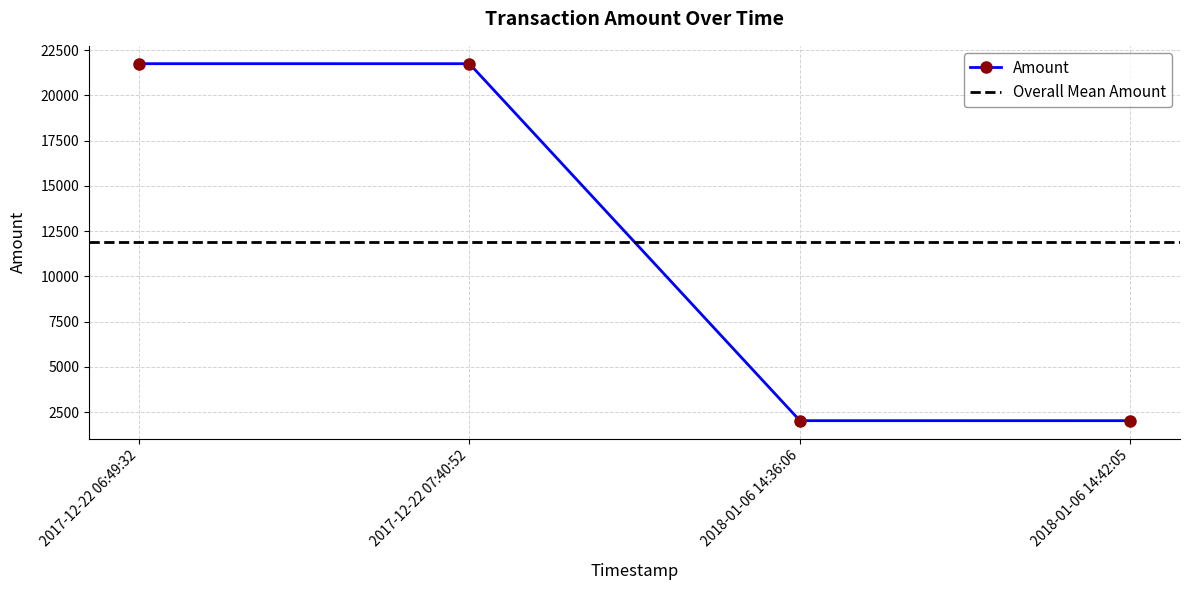

List the labels in order of value, largest first.

2017-12-22 06:49:32, 2017-12-22 07:40:52, 2018-01-06 14:36:06, 2018-01-06 14:42:05